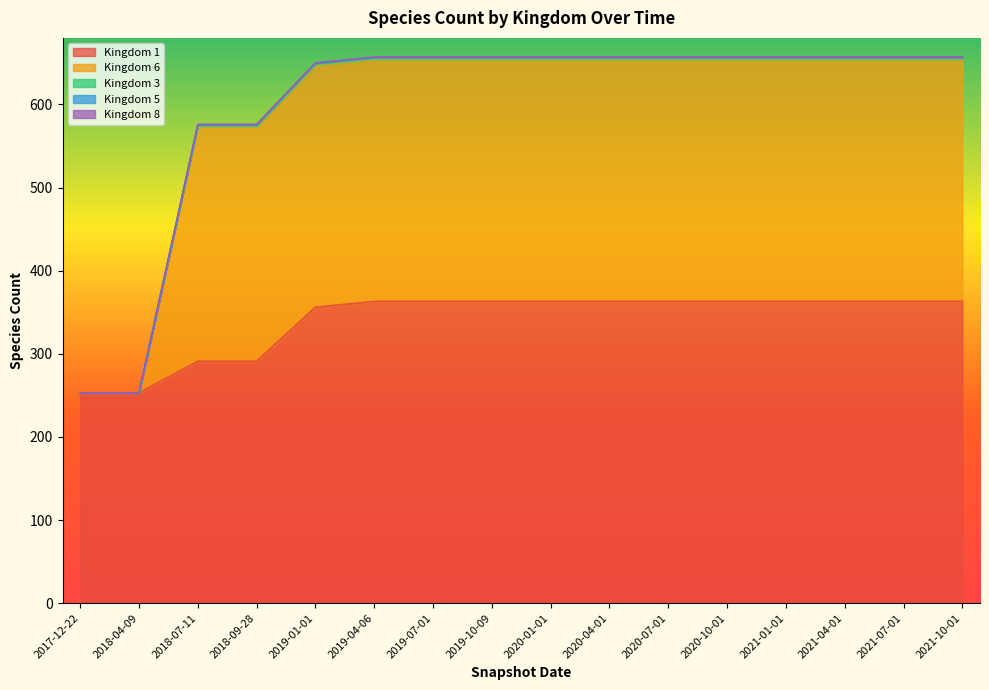

Reading right to left, what are all the values shown in this chart?

Kingdom 1: 363	363	363	363	363	363	363	363	363	363	363	356	291	291	253	253
Kingdom 6: 291	291	291	291	291	291	291	291	291	291	291	291	282	282	0	0
Kingdom 3: 1	1	1	1	1	1	1	1	1	1	1	1	1	1	0	0
Kingdom 5: 1	1	1	1	1	1	1	1	1	1	1	1	1	1	0	0
Kingdom 8: 1	1	1	1	1	1	1	1	1	1	1	1	1	1	0	0